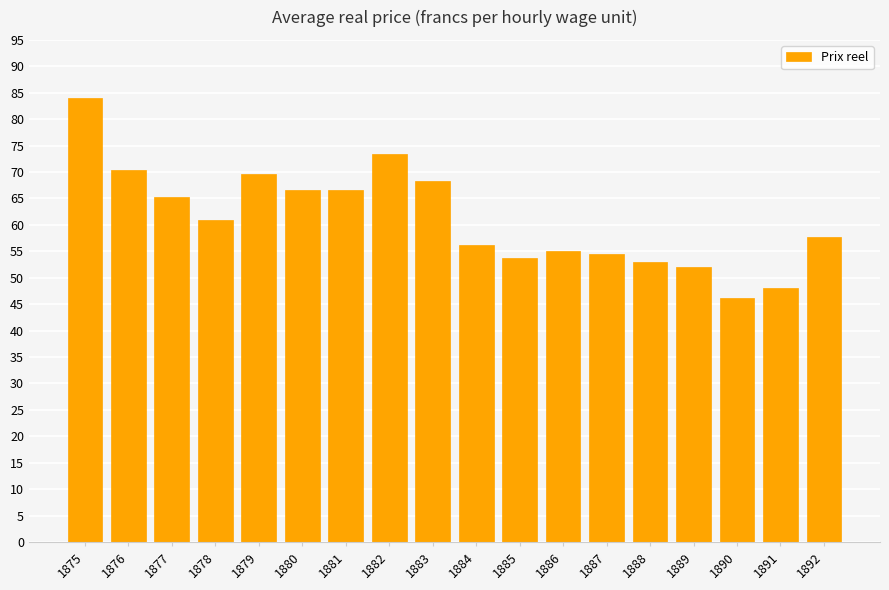

What is the change in value from 1879 to 1889?

-17.6